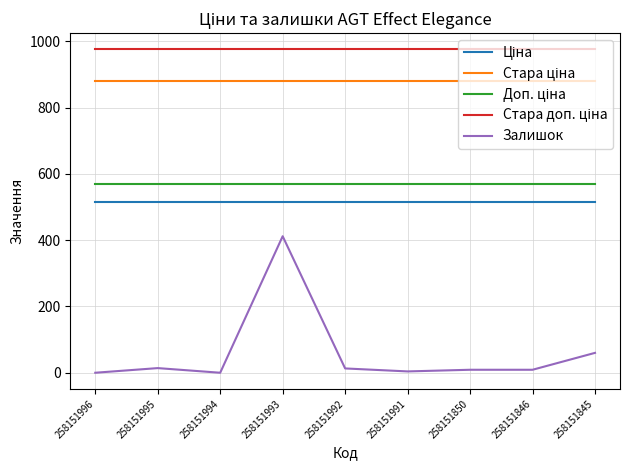

How many lines are shown in the chart?

5